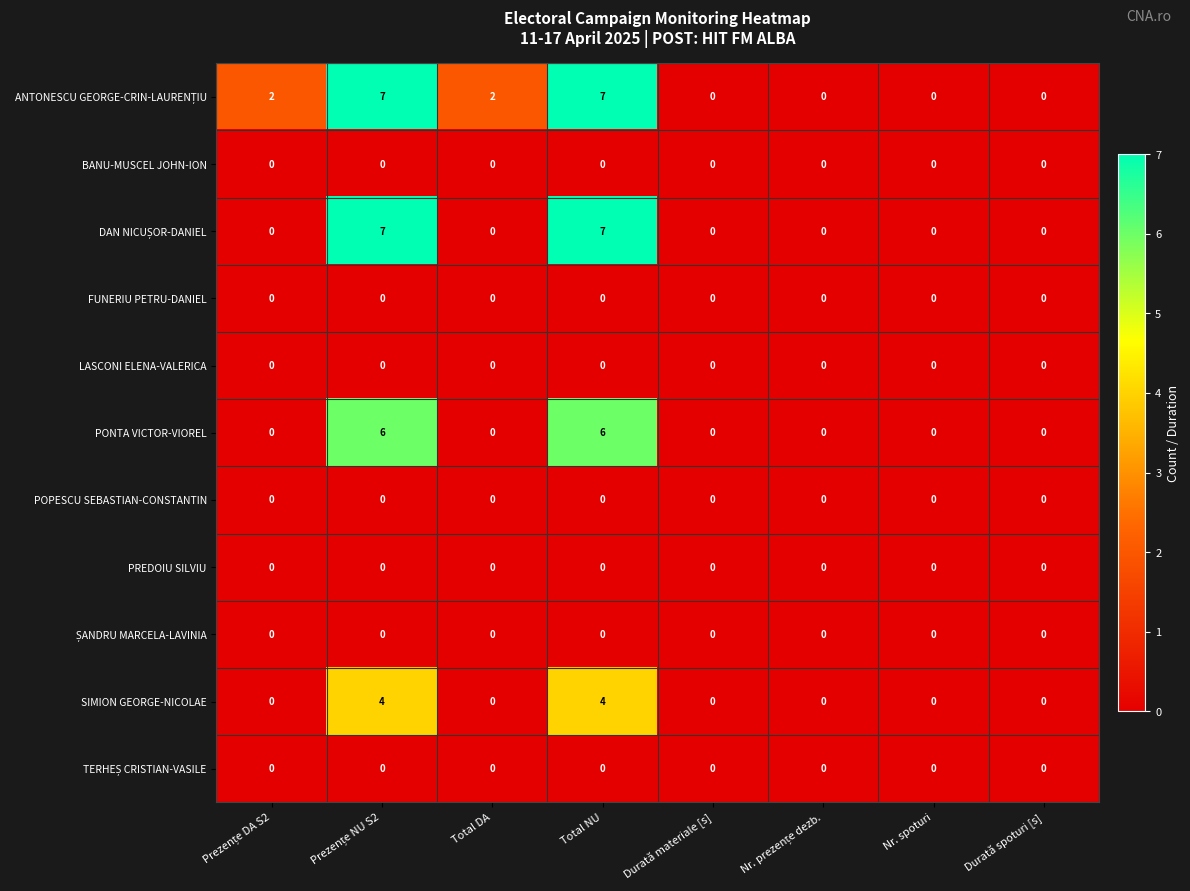

True or false: LASCONI ELENA-VALERICA has a value of 0 at Total DA.

True